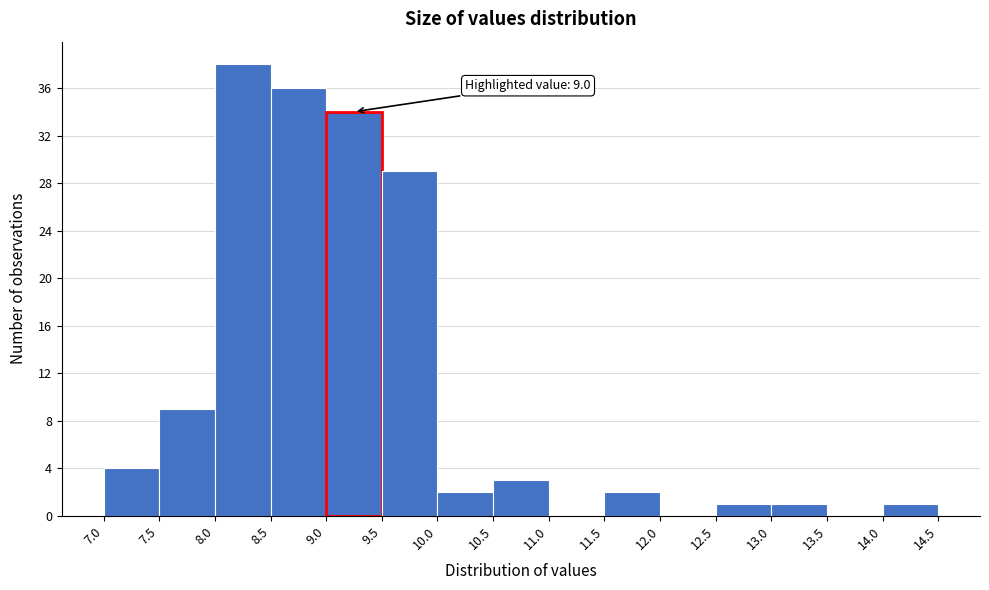

Over which range of the x-axis is the bar tallest?

8.0 to 8.5